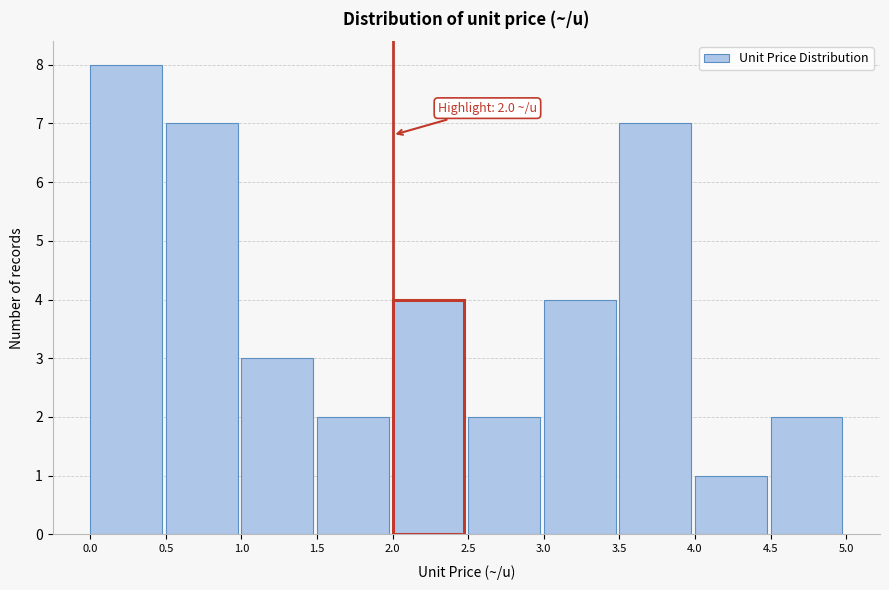

Over which range of the x-axis is the bar tallest?

0.0 to 0.5